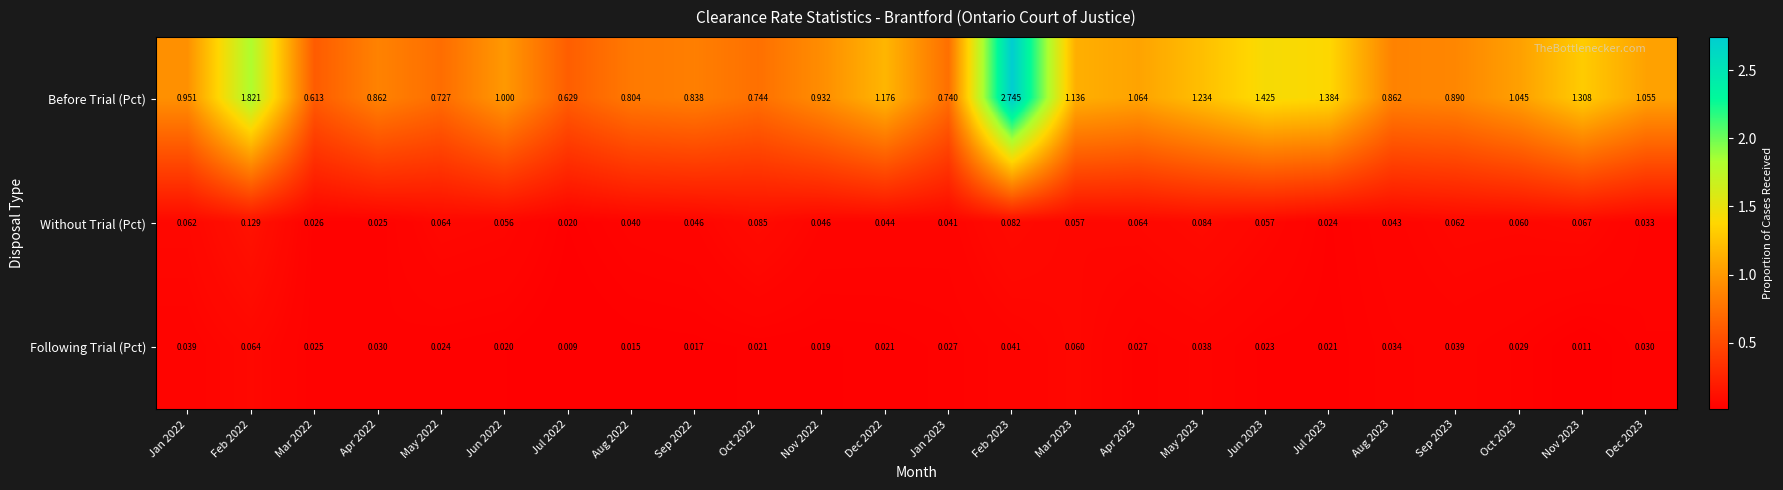

Which series has the largest total across all categories?

Before Trial (Pct)